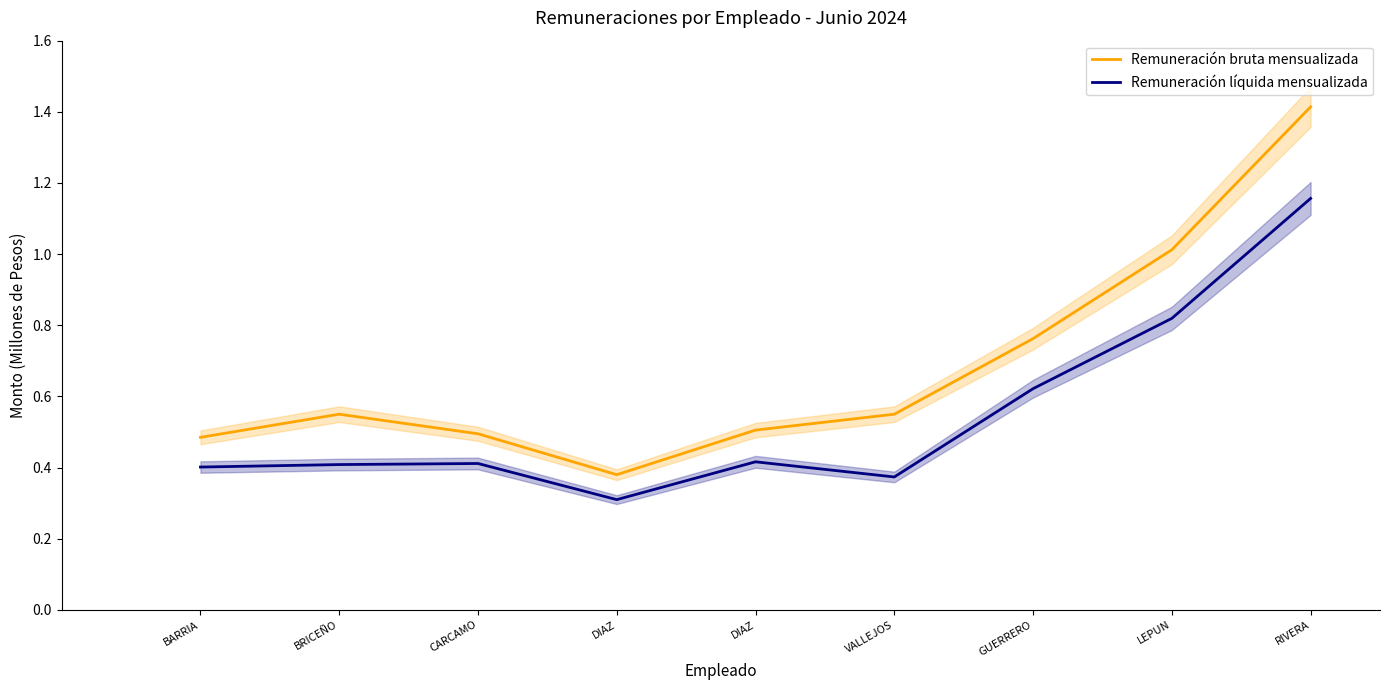

How many lines are shown in the chart?

2